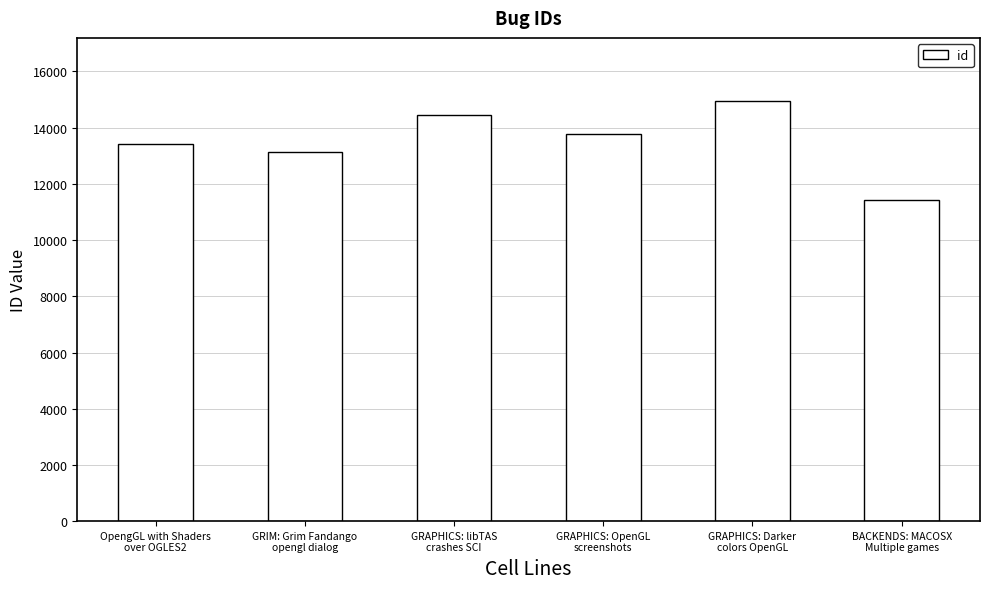

What is the average value?

13524